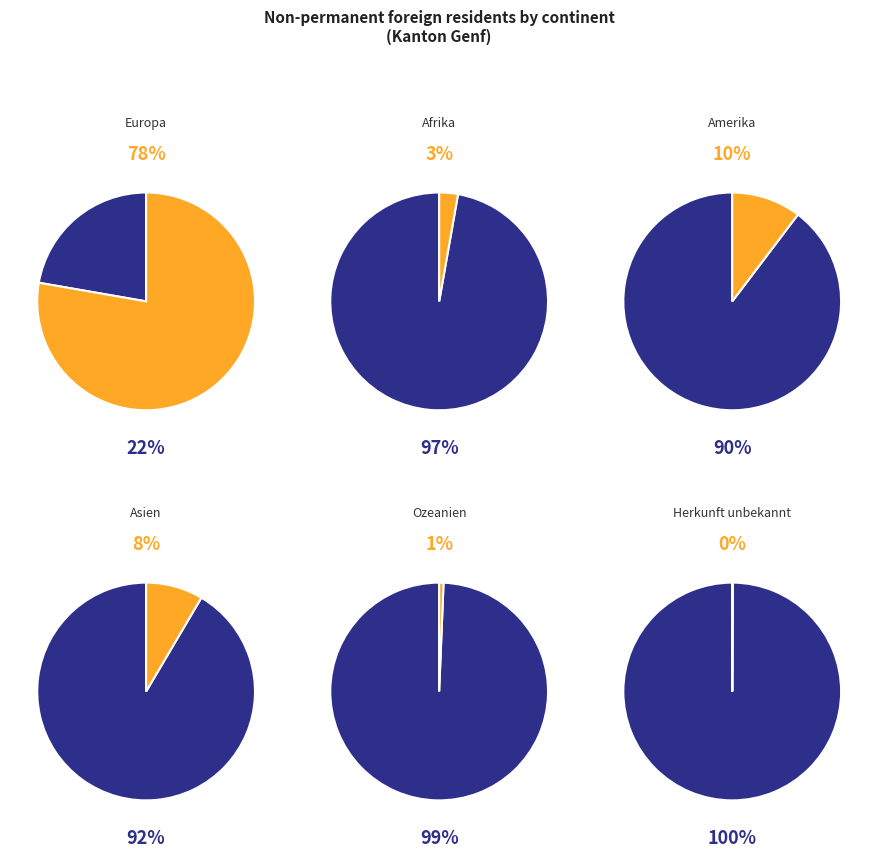

What percentage is the Amerika slice, to the nearest percent?

10%